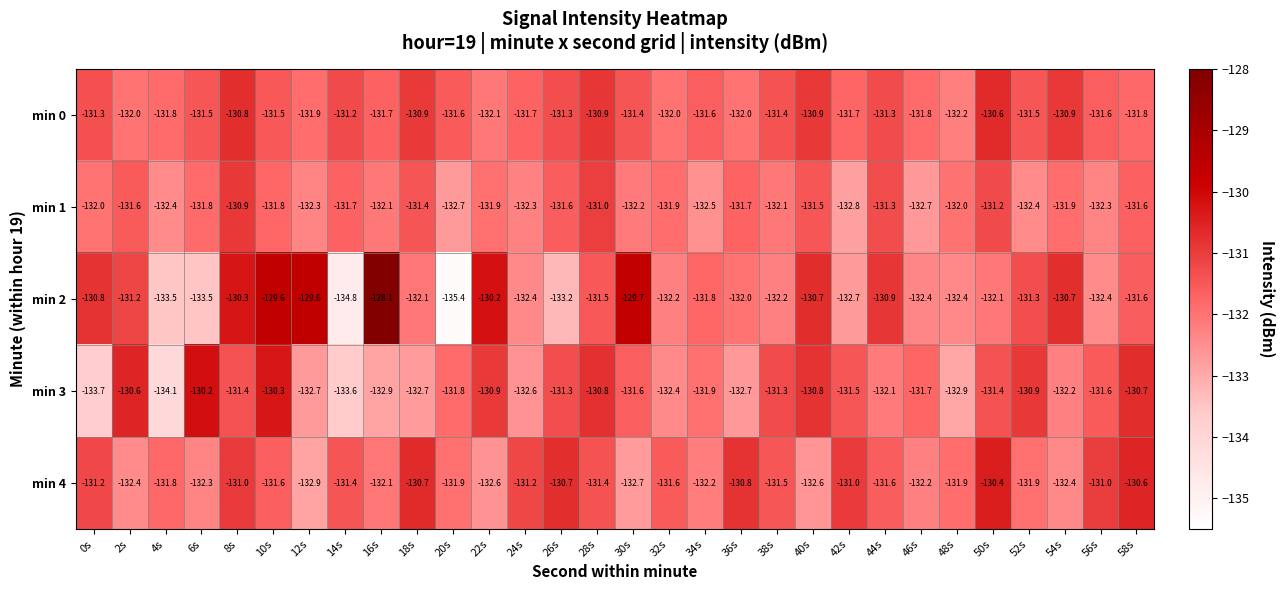

At 18s, list the series in order from largest to smallest.

min 4, min 0, min 1, min 2, min 3